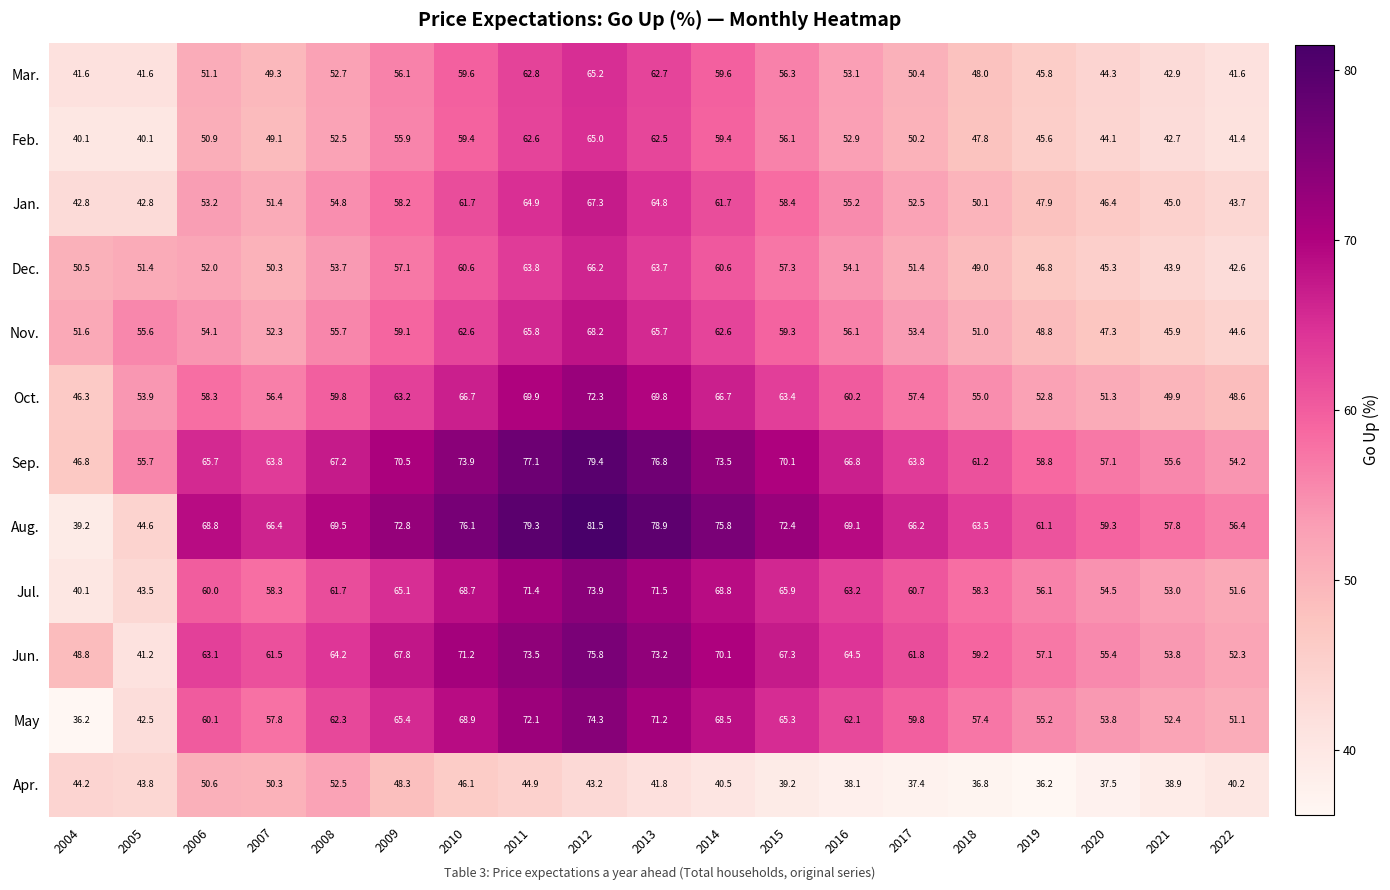

The Jun. series shows 52.3 at 2022. True or false?

True